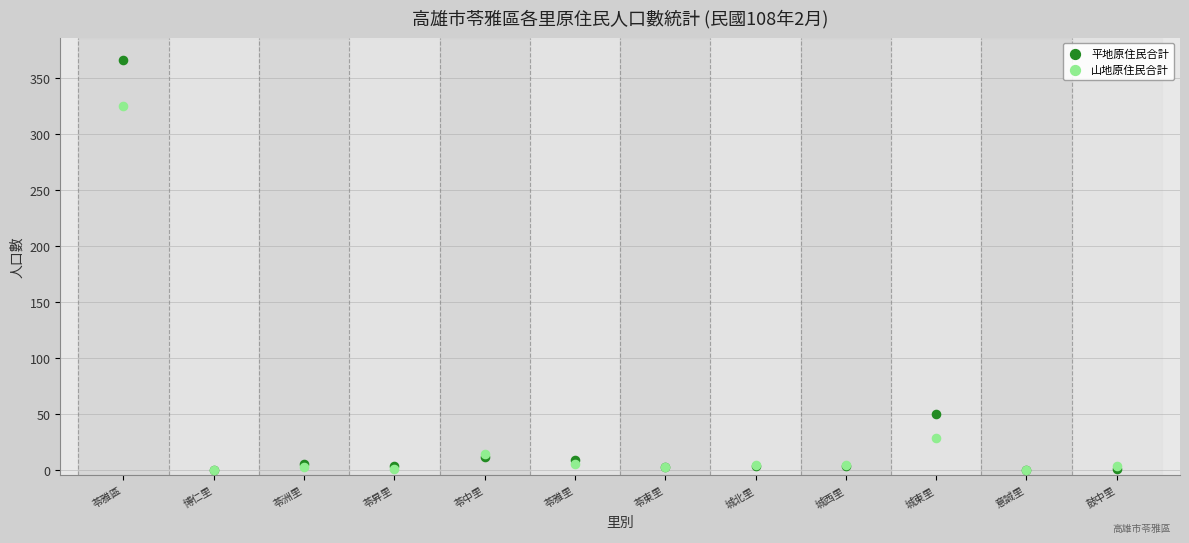

In the 山地原住民合計 series, what Y value is closest to 162?

28